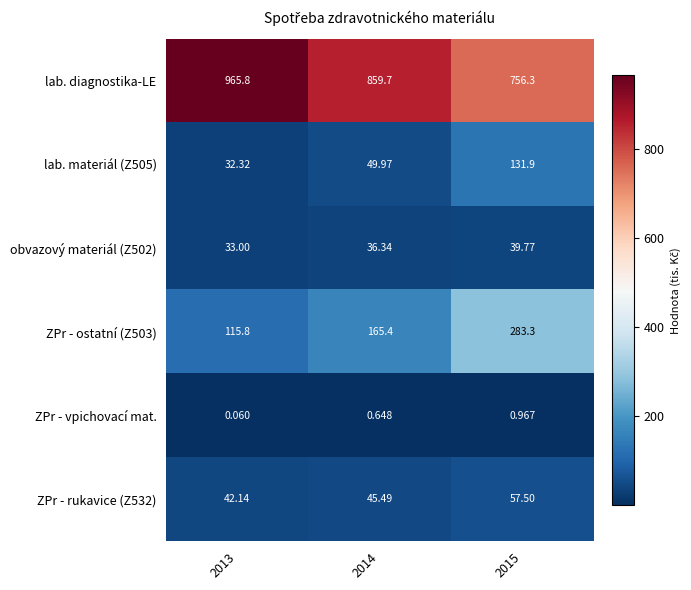

What is the total value across all series at 2015?

1269.7